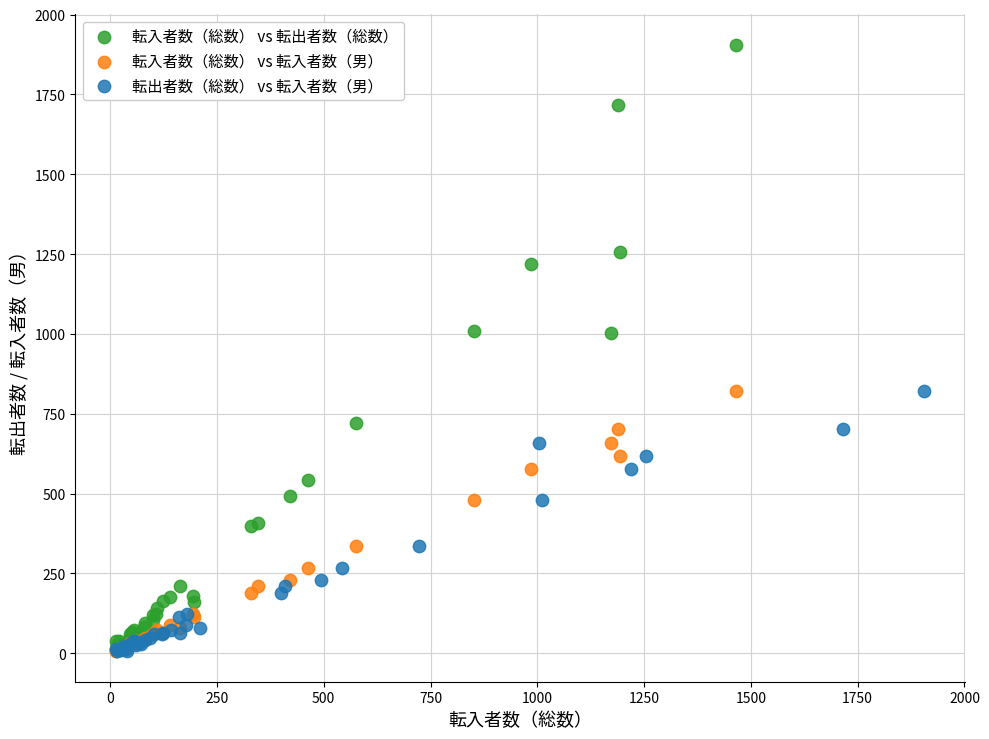

What are all the series names shown in the legend?

転入者数（総数） vs 転出者数（総数）, 転入者数（総数） vs 転入者数（男）, 転出者数（総数） vs 転入者数（男）